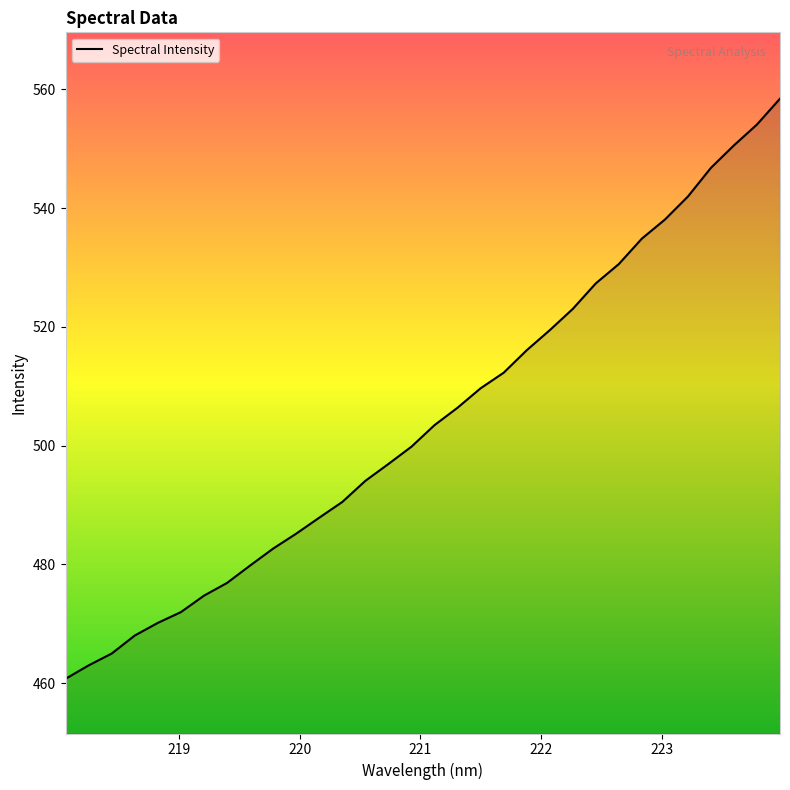

What is the greatest value displayed?

558.4